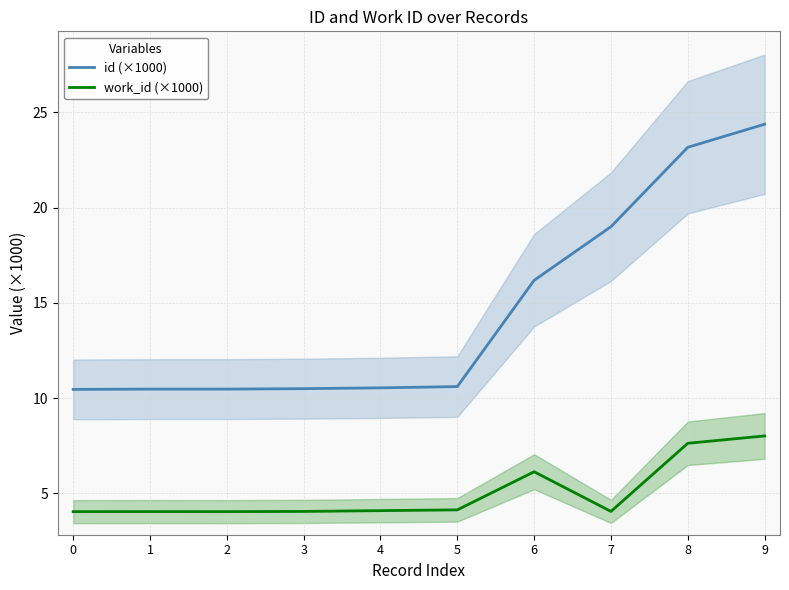

List the labels in order of id (×1000) value, smallest first.

0, 1, 2, 3, 4, 5, 6, 7, 8, 9